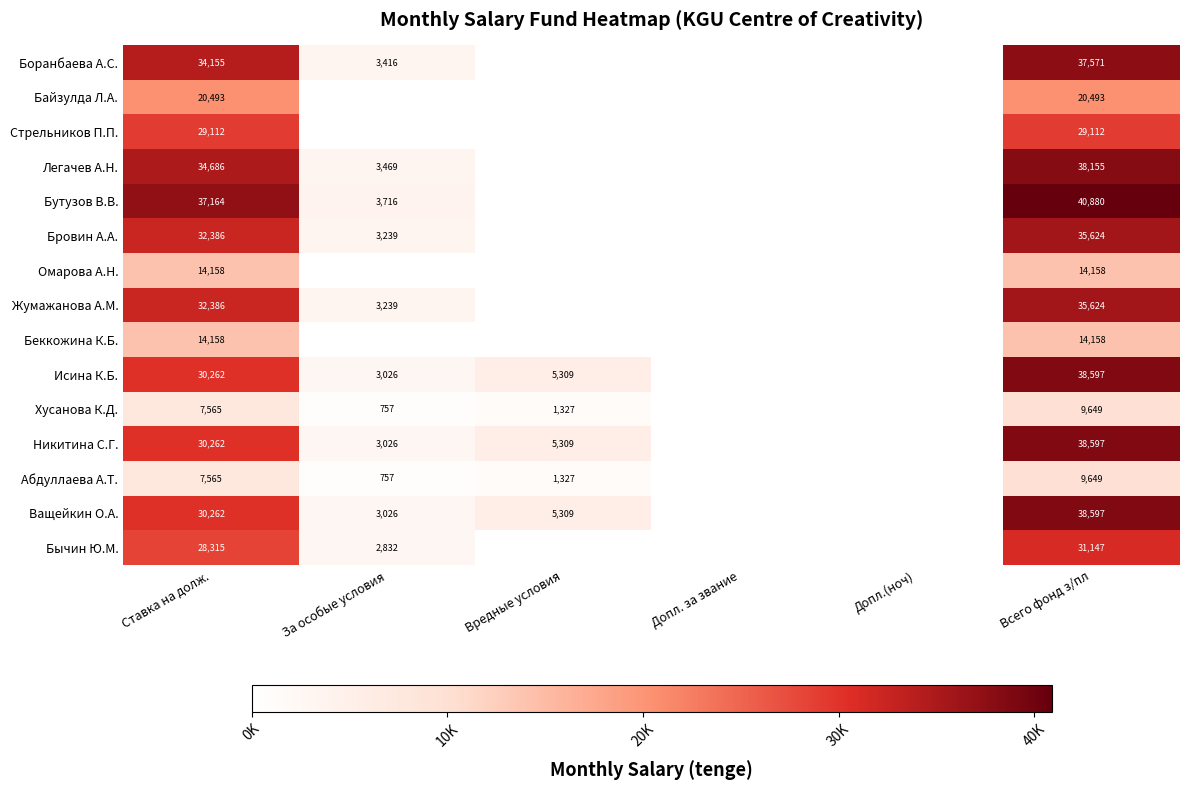

Is the value of Жумажанова А.М. at За особые условия greater than the value of Бутузов В.В. at За особые условия?

No